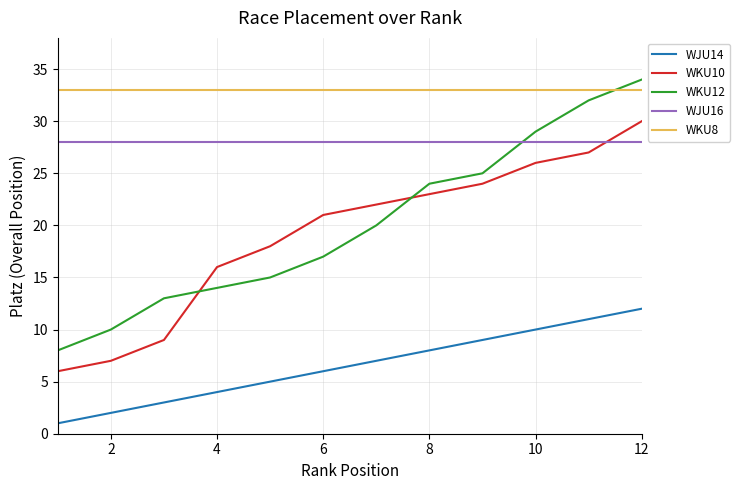

True or false: WJU16 and WKU10 intersect in this chart.

True